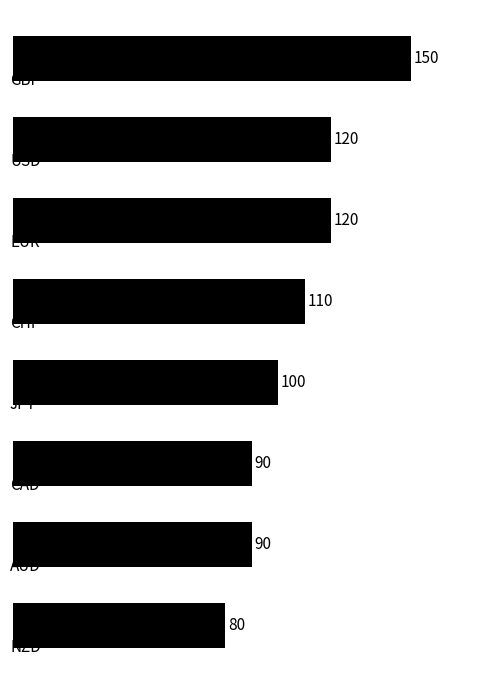

What is the approximate value at 3, to the nearest 10?

110